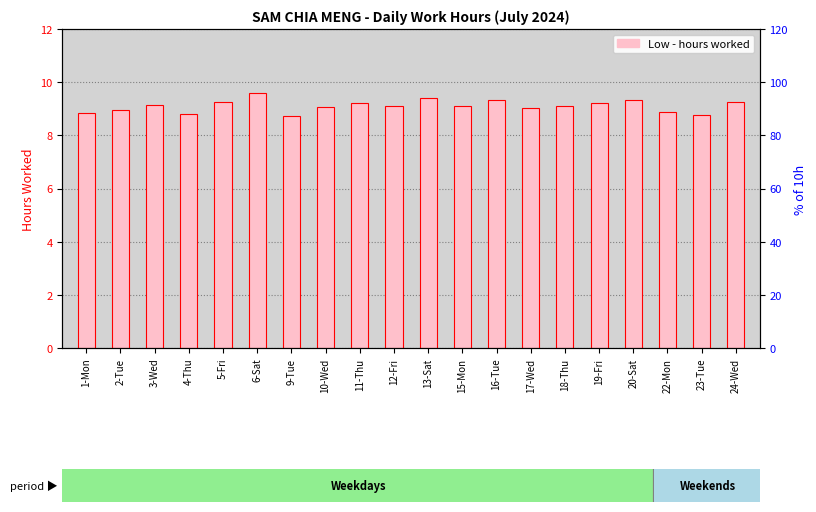

List the labels in order of value, smallest first.

9-Tue, 23-Tue, 4-Thu, 1-Mon, 22-Mon, 2-Tue, 17-Wed, 10-Wed, 12-Fri, 15-Mon, 18-Thu, 3-Wed, 11-Thu, 19-Fri, 5-Fri, 24-Wed, 16-Tue, 20-Sat, 13-Sat, 6-Sat